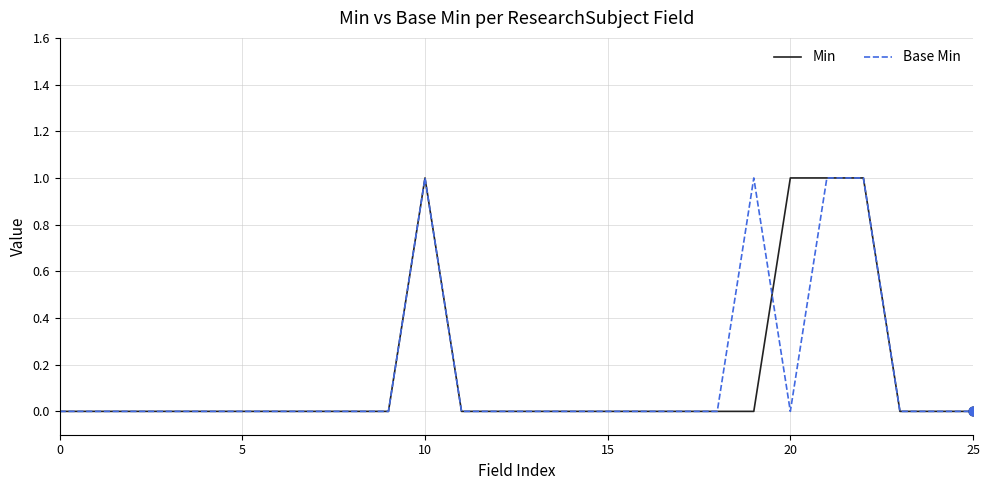

What are all the series names shown in the legend?

Min, Base Min